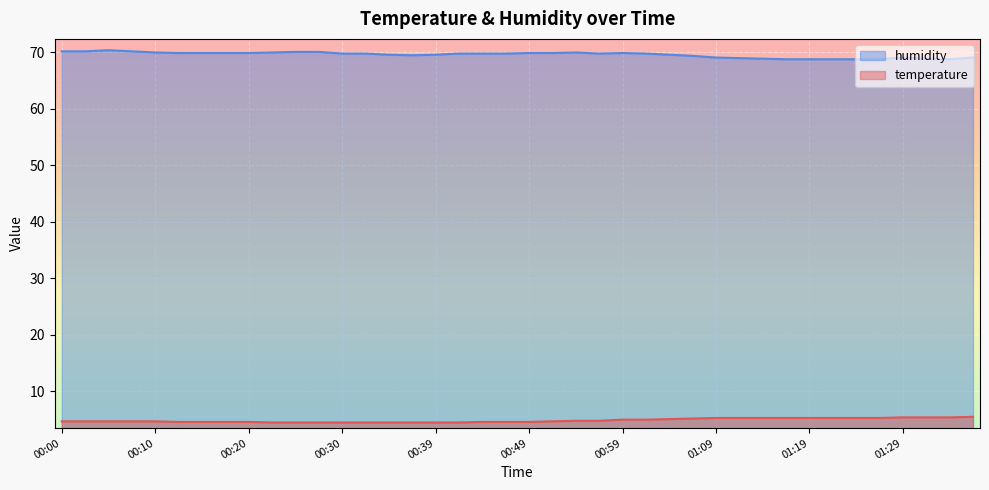

How many data points in humidity are above 69?

31